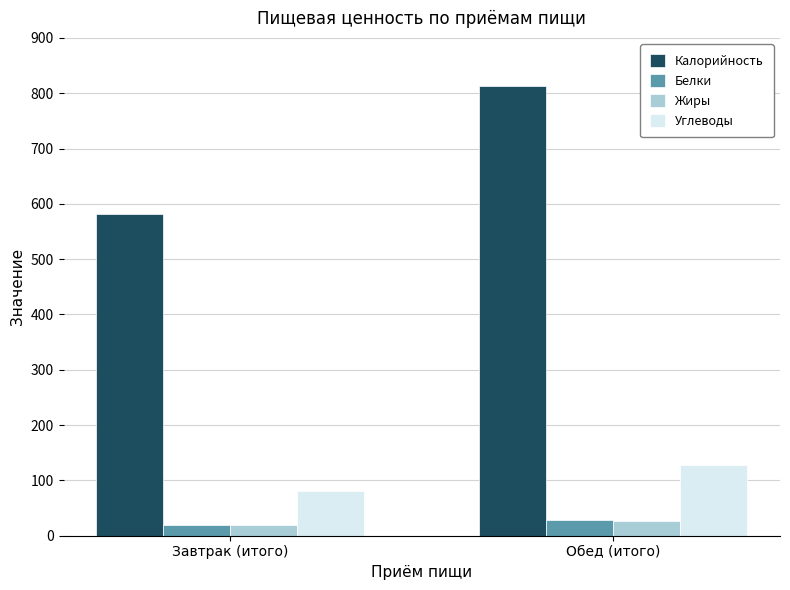

Where is Калорийность nearest to the value 698?

Завтрак (итого)